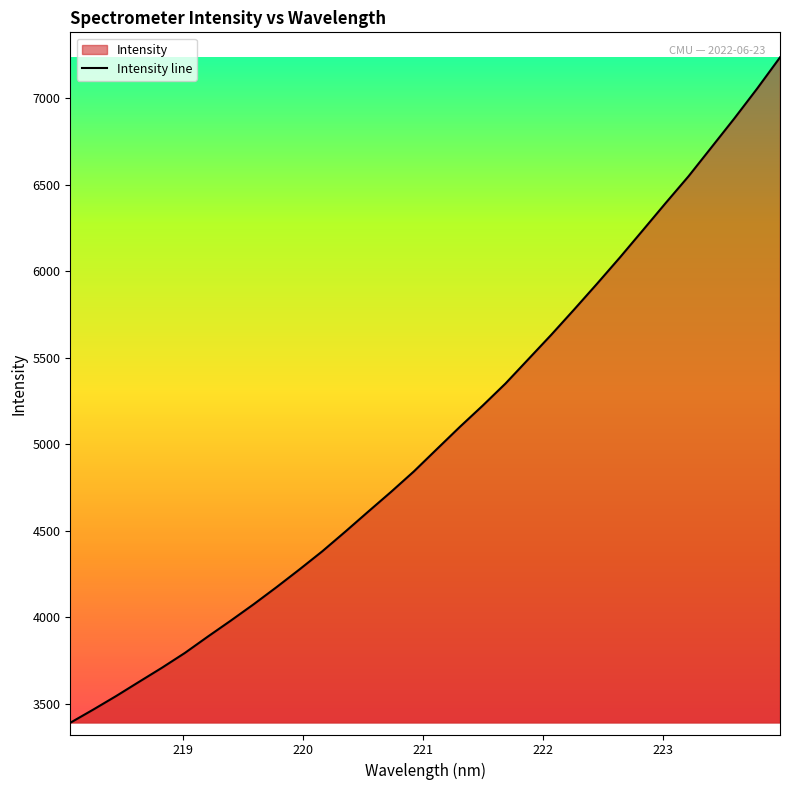

Reading right to left, transcribe all the data shown in this chart.

7235.3	7054.9	6881.9	6715.0	6548.2	6393.5	6235.8	6079.0	5927.0	5778.3	5632.1	5491.3	5350.4	5222.3	5099.0	4971.2	4842.7	4724.1	4609.7	4494.0	4381.0	4275.8	4173.5	4074.5	3979.8	3887.6	3793.4	3707.8	3626.3	3544.2	3465.8	3389.8